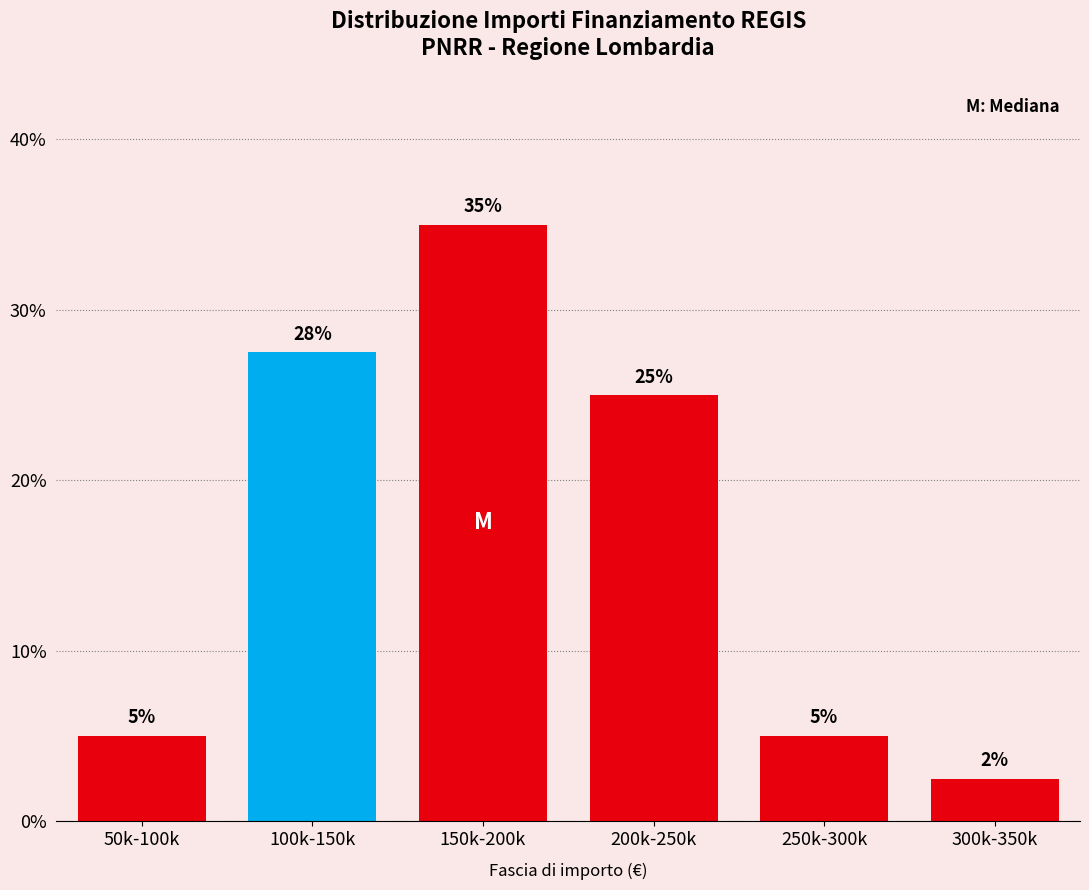

What is the sum of all values?

100.0